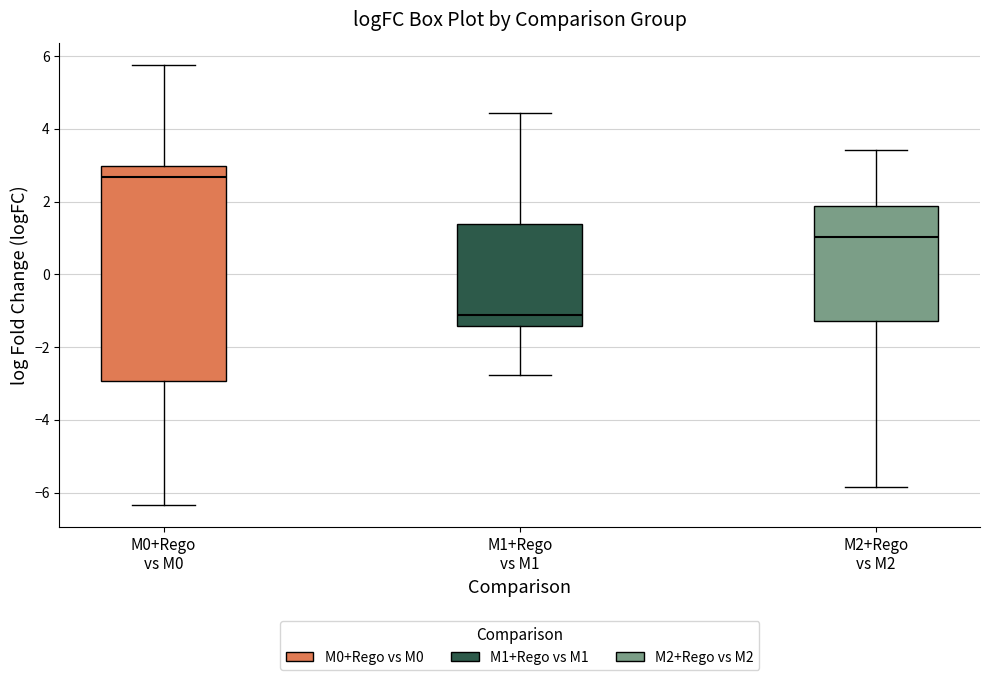

Which box is the tallest, from its lower edge to its upper edge?

M0+Rego vs M0